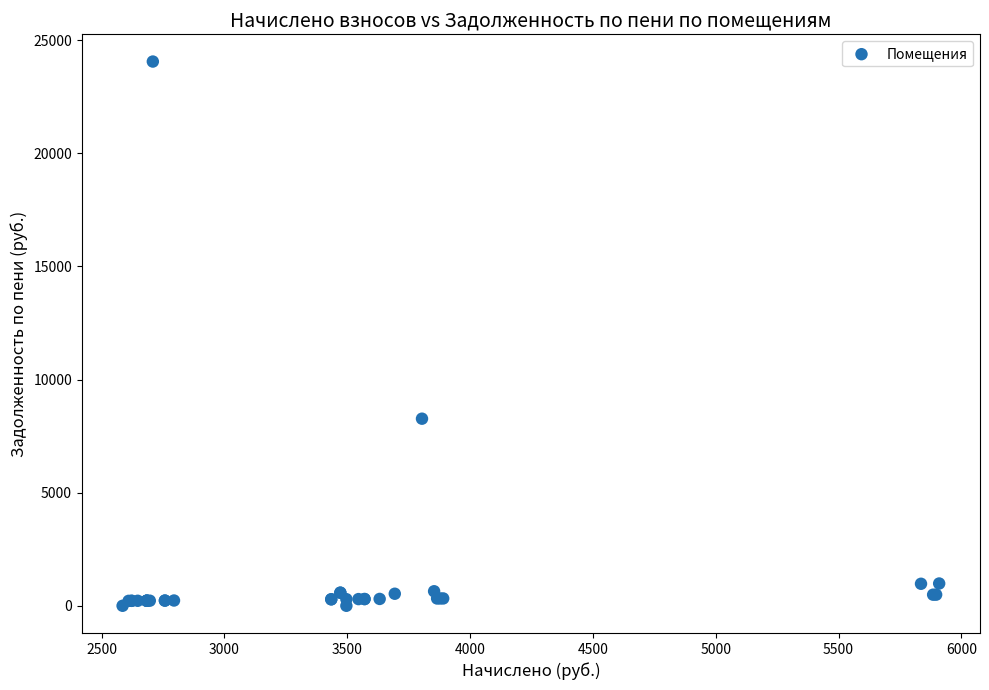

What Y value in the scatter plot is closest to 12030?

8271.2